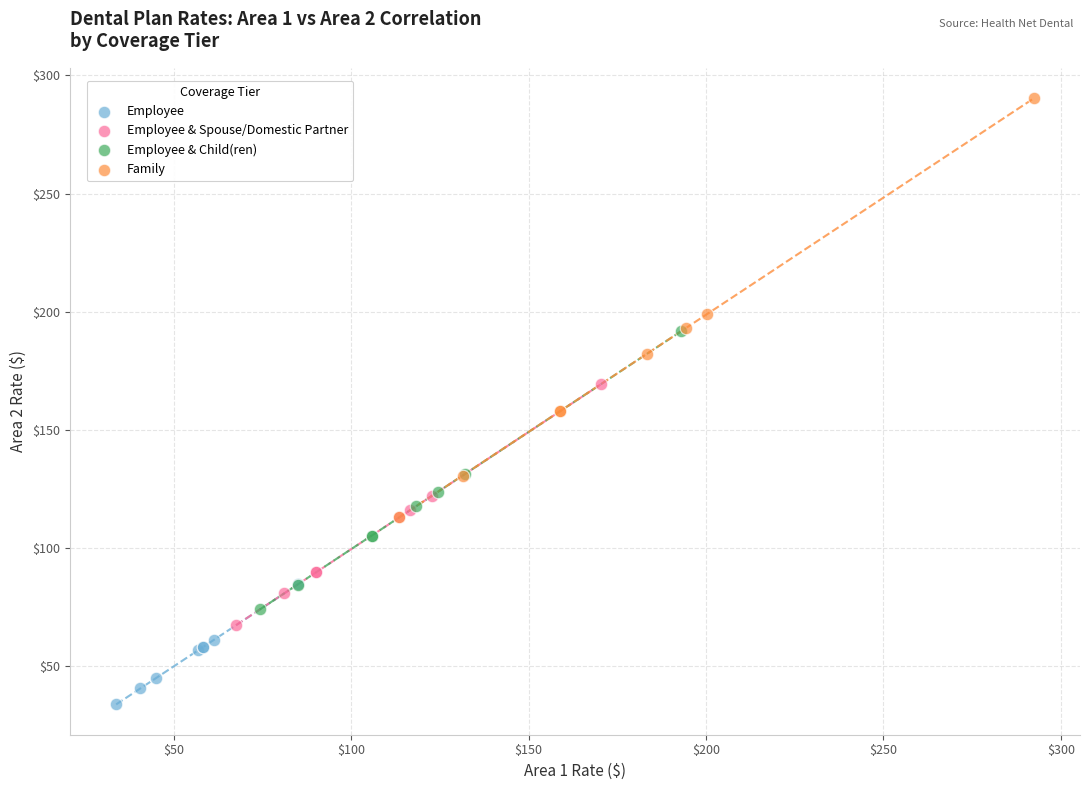

Which series has the widest spread of Y values?

Family